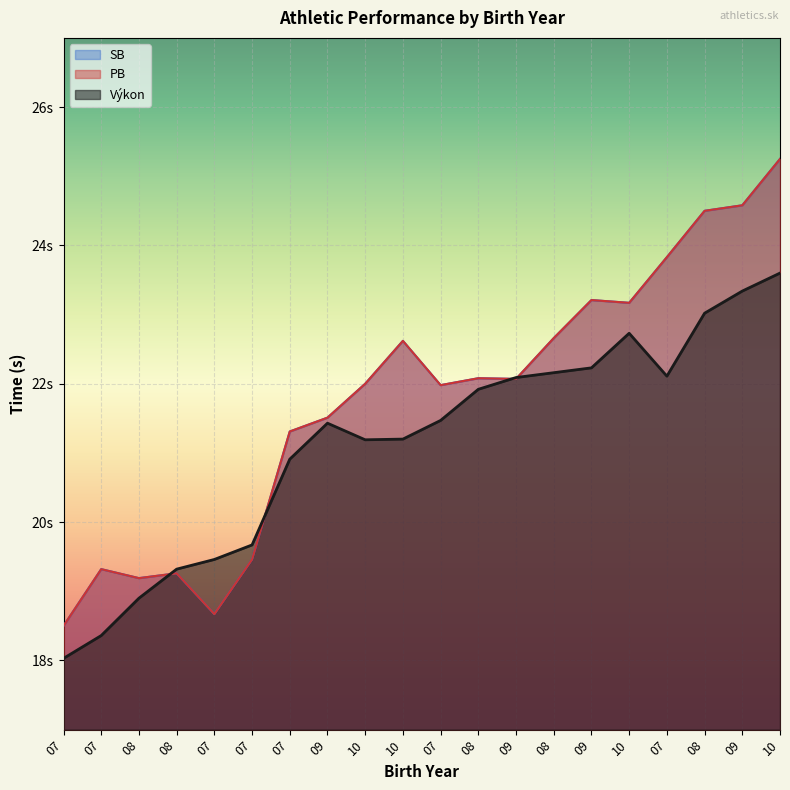

Which has a higher value, 10 or 10?

10